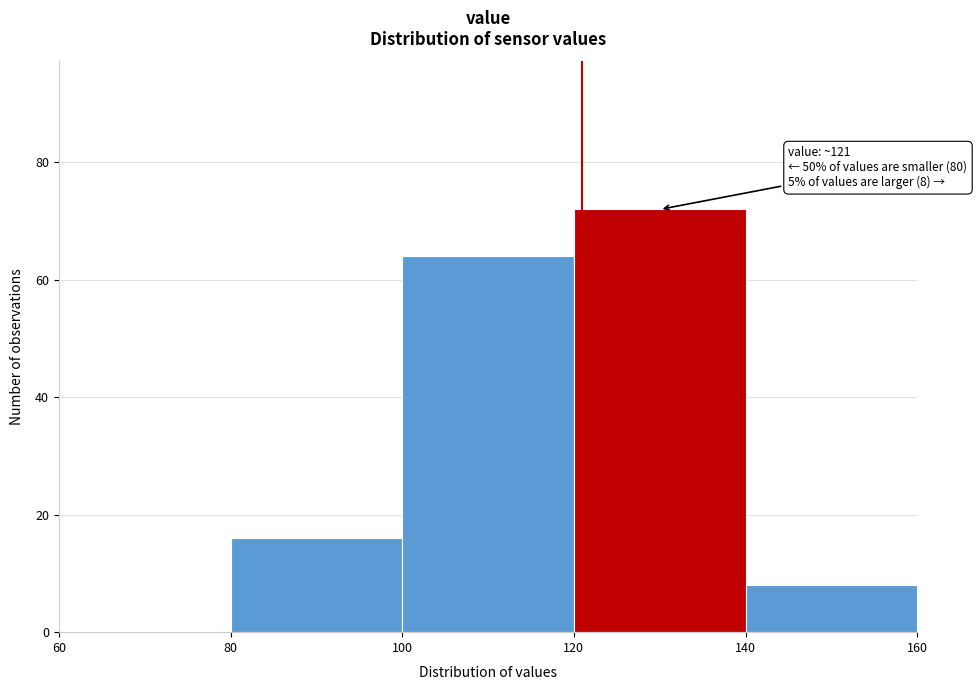

Which range on the x-axis has the tallest bar?

120 to 140